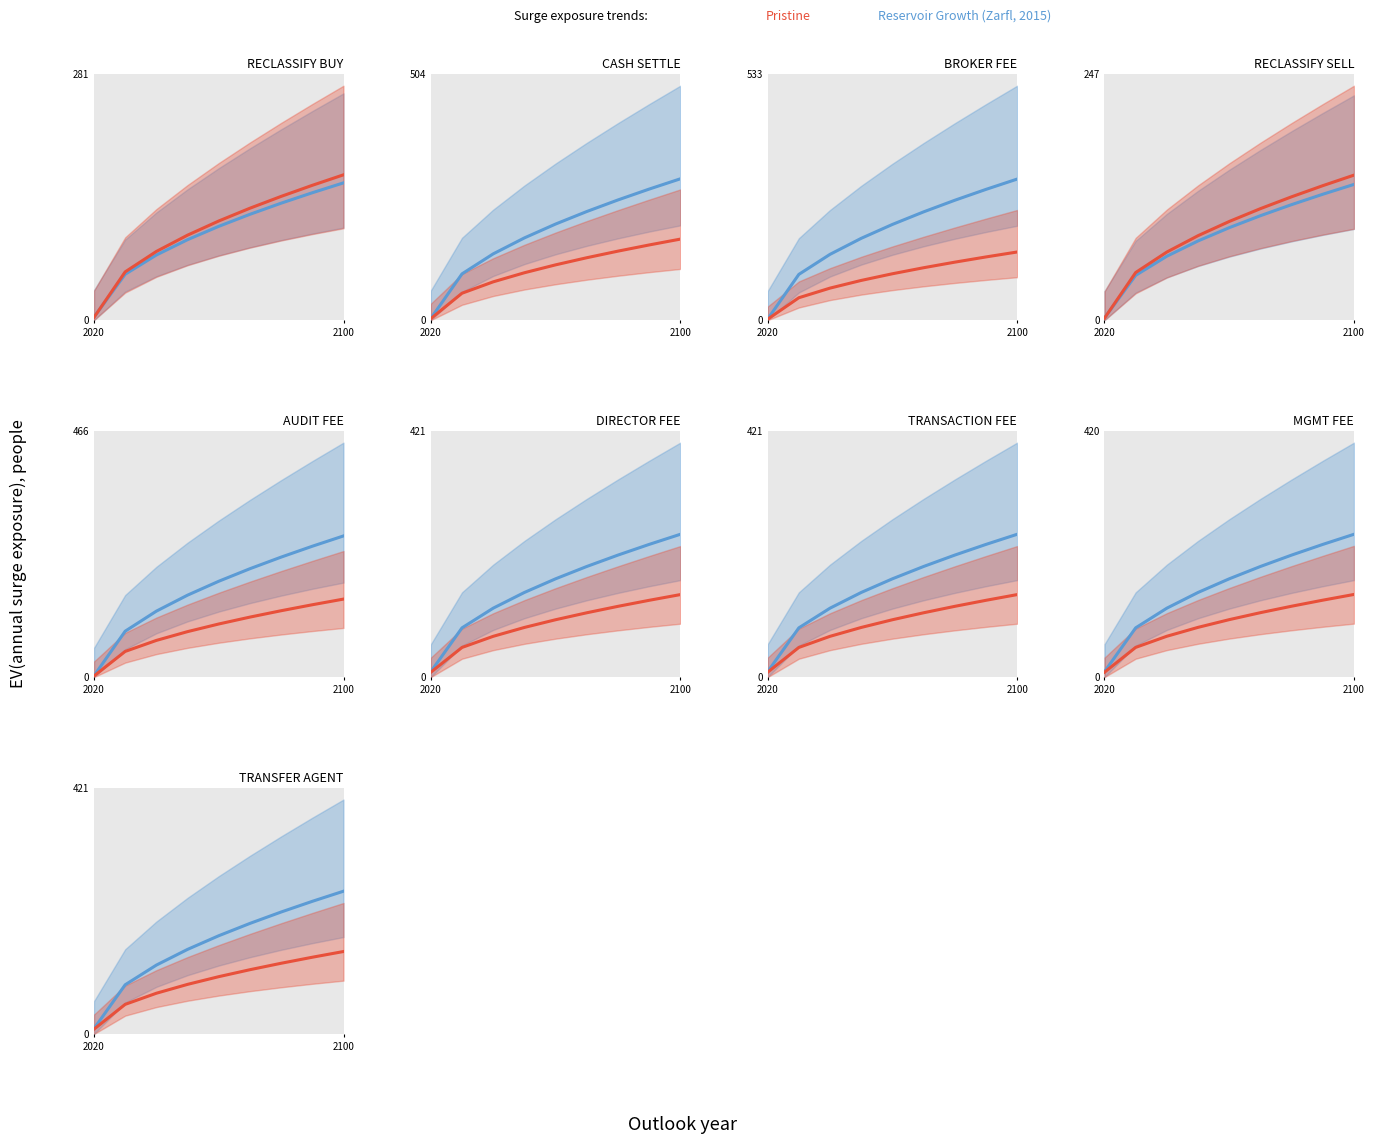

At how many categories does at least one series exceed 44?

8